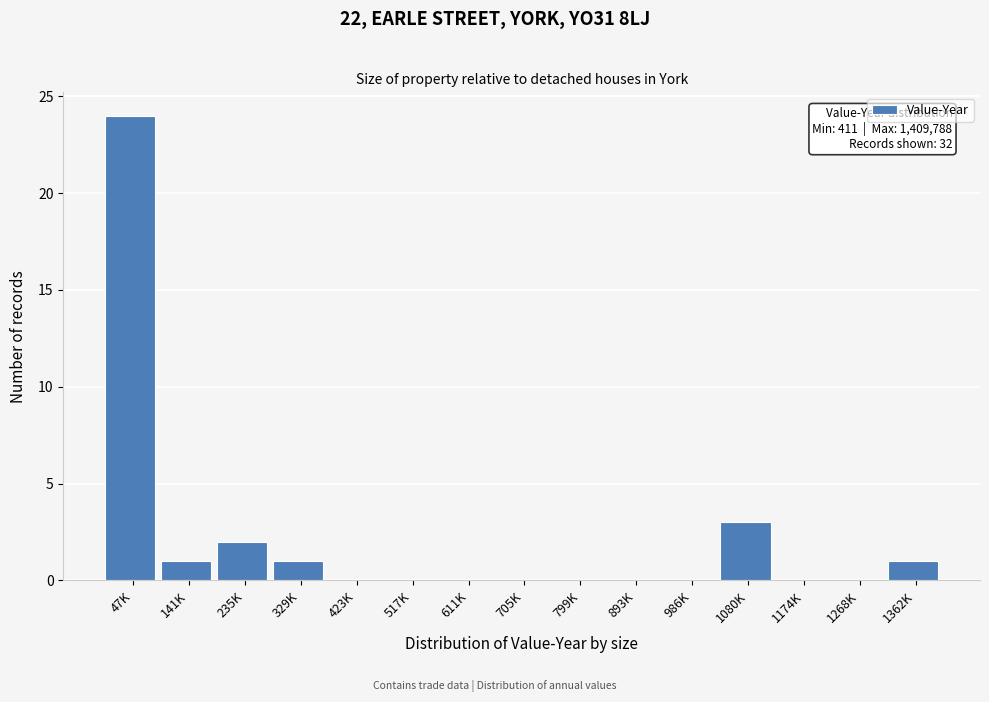

Reading left to right, transcribe all the data shown in this chart.

47K=24	141K=1	235K=2	329K=1	423K=0	517K=0	611K=0	705K=0	799K=0	893K=0	986K=0	1080K=3	1174K=0	1268K=0	1362K=1